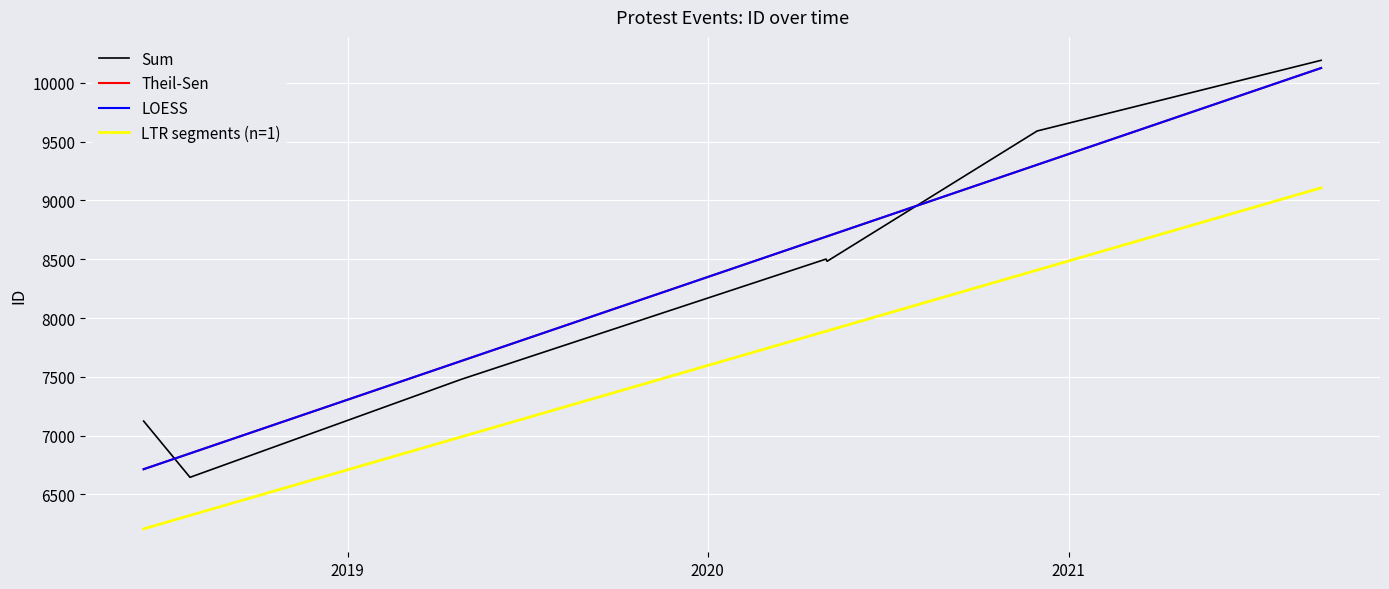

What is the label of the 4th point from the right?

2021